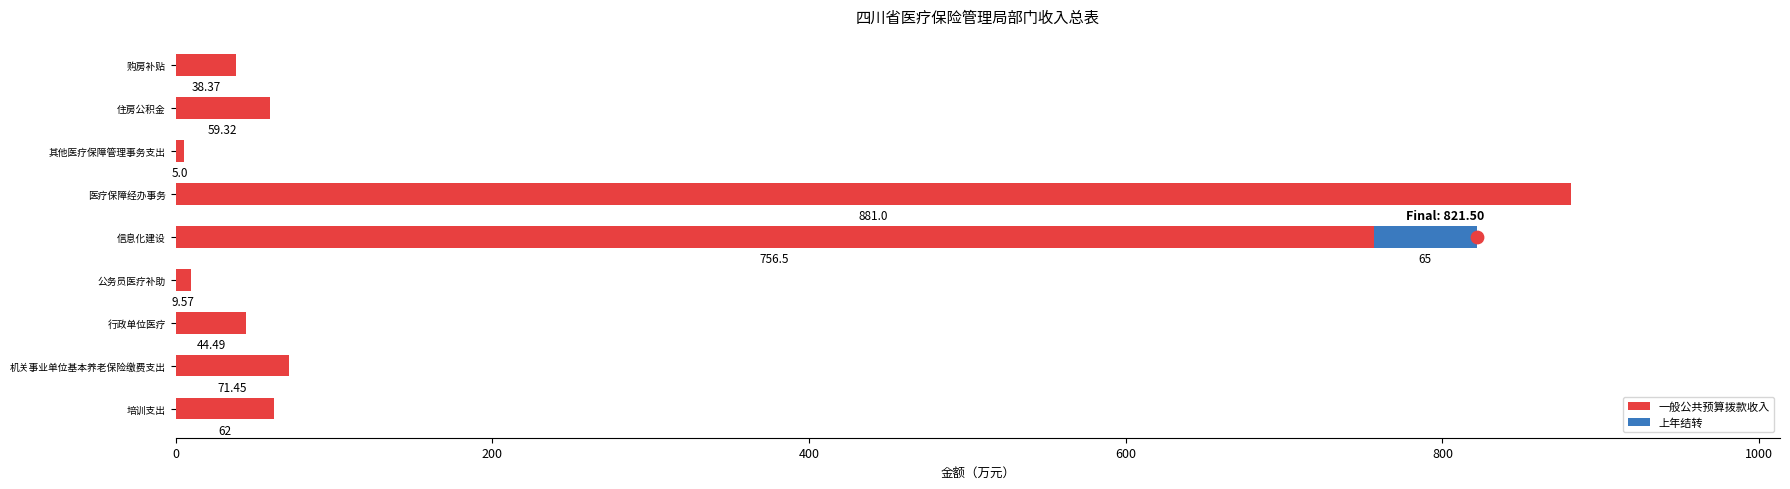

Which series has the largest total across all categories?

一般公共预算拨款收入